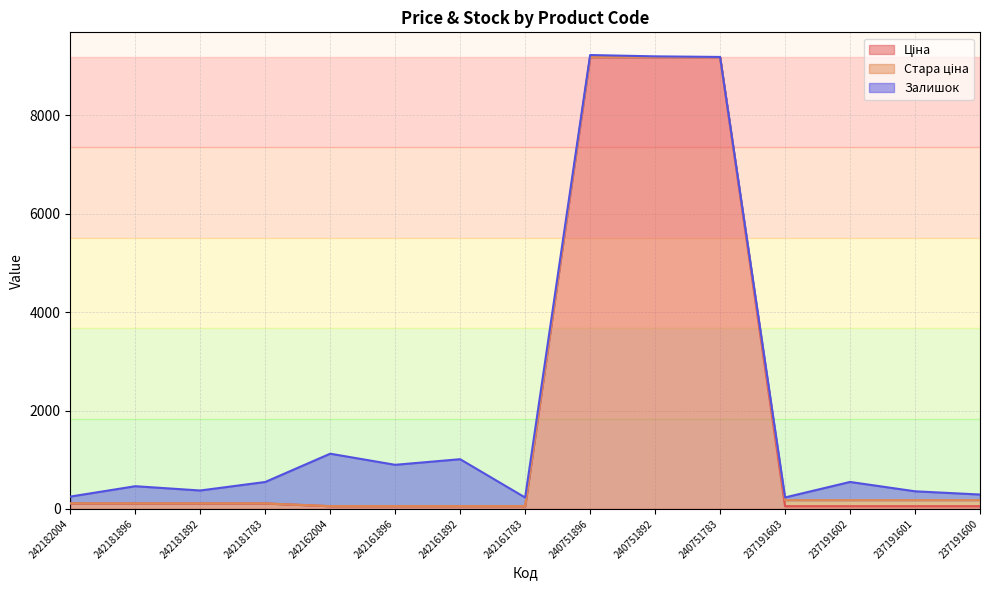

At which label is Ціна closest to 4620?

242182004